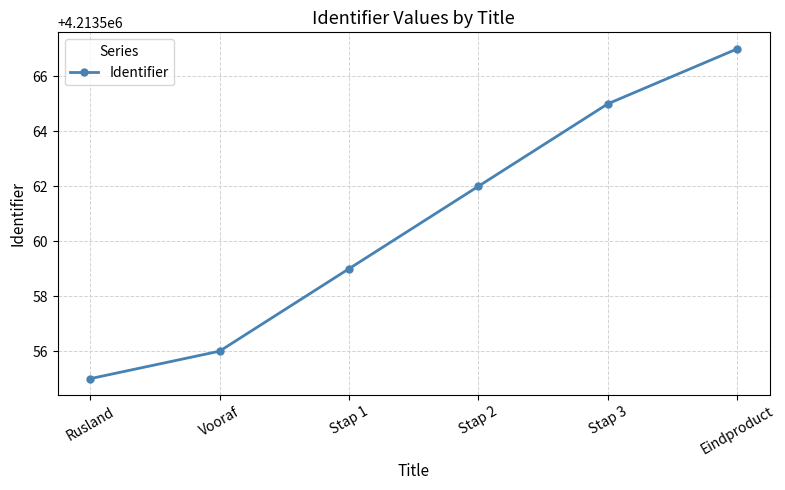

List the labels in order of value, smallest first.

Rusland, Vooraf, Stap 1, Stap 2, Stap 3, Eindproduct